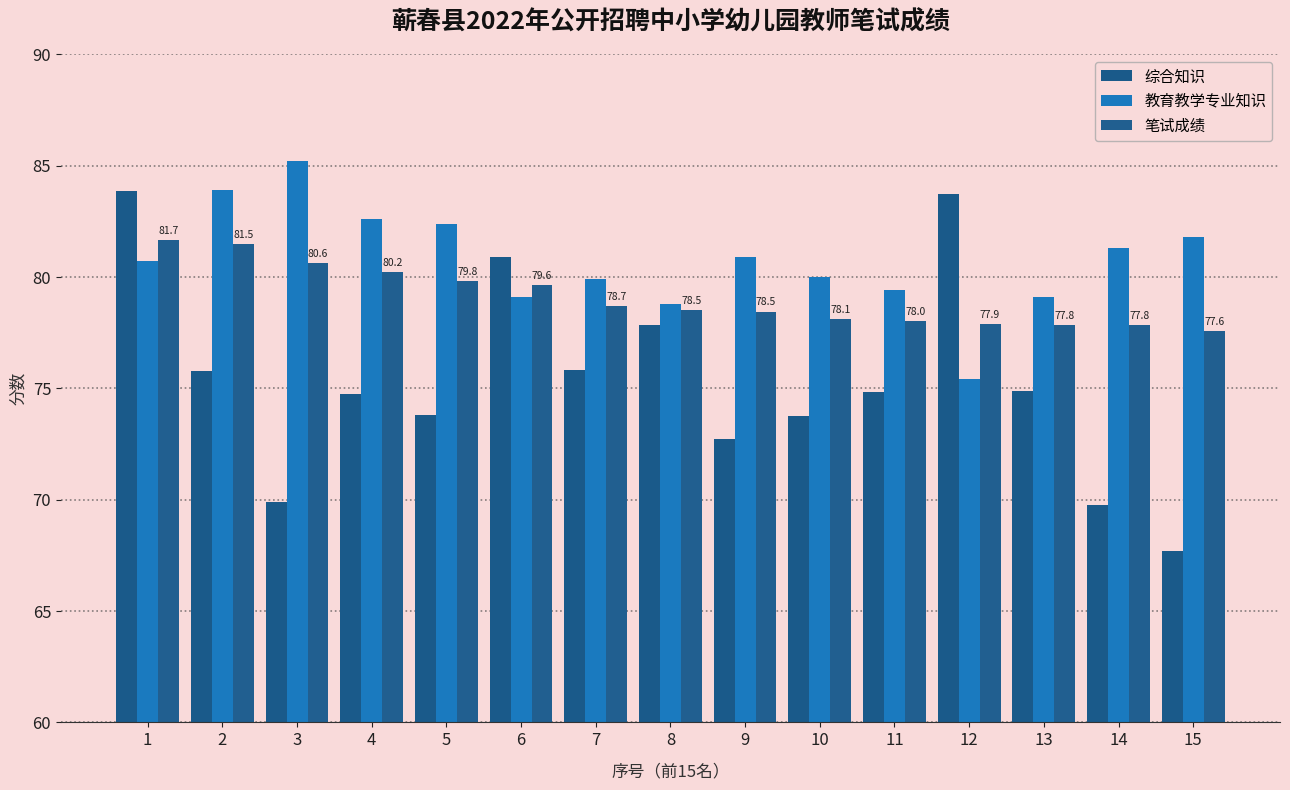

Which series changed the most between 5 and 11?

教育教学专业知识